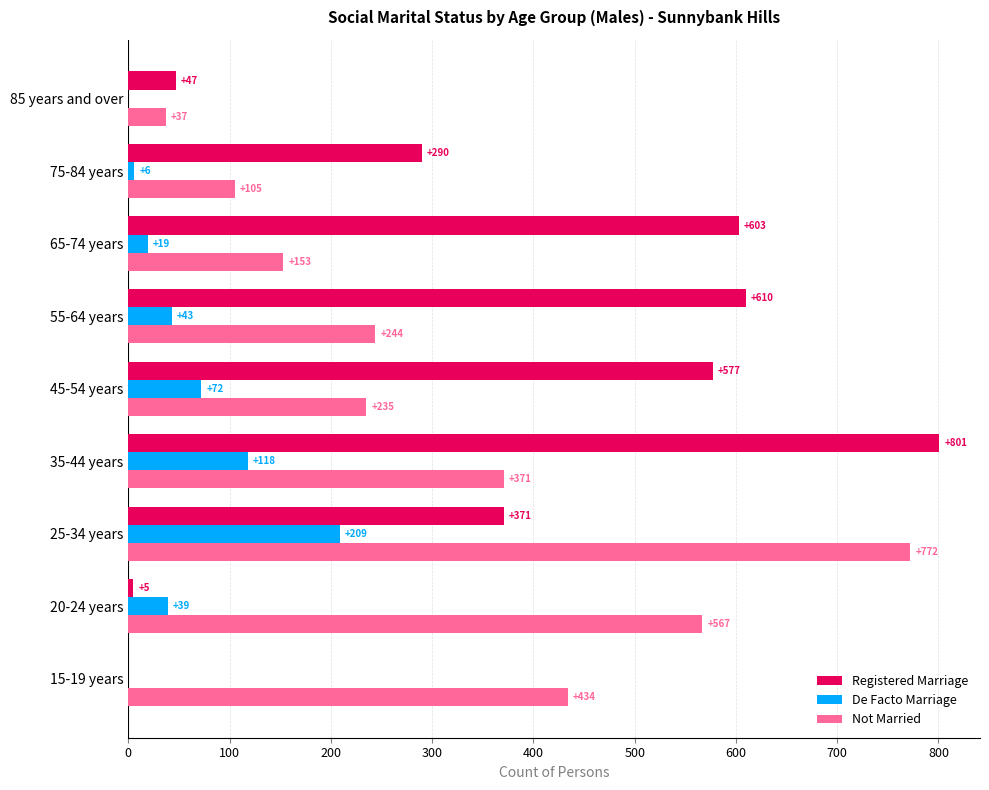

The value of Registered Marriage at 45-54 years is 265. True or false?

False